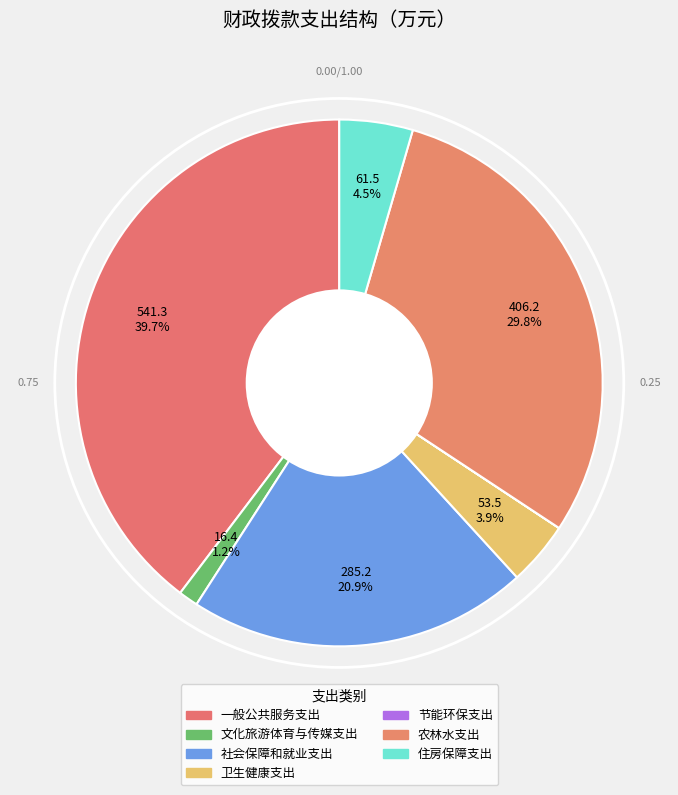

To the nearest percent, what percentage of the pie is 文化旅游体育与传媒支出?

1%